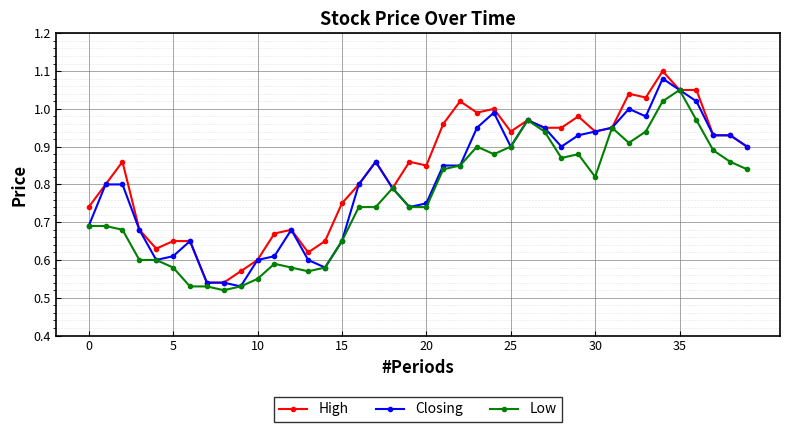

Rank the series by their average value, from highest to lowest.

High, Closing, Low